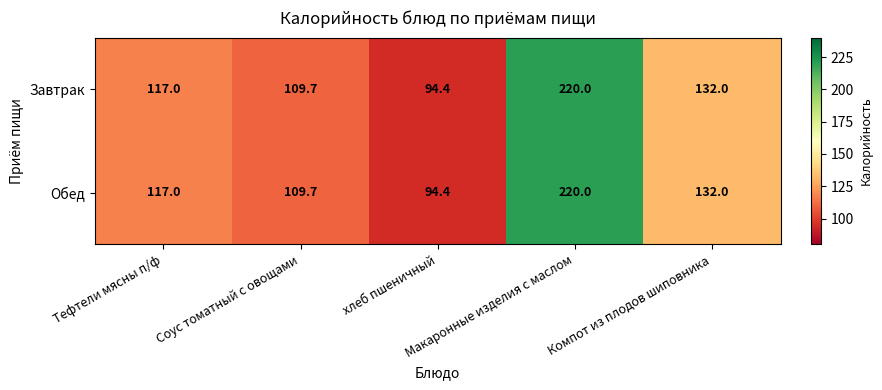

What is the sum of all Обед values?

673.1